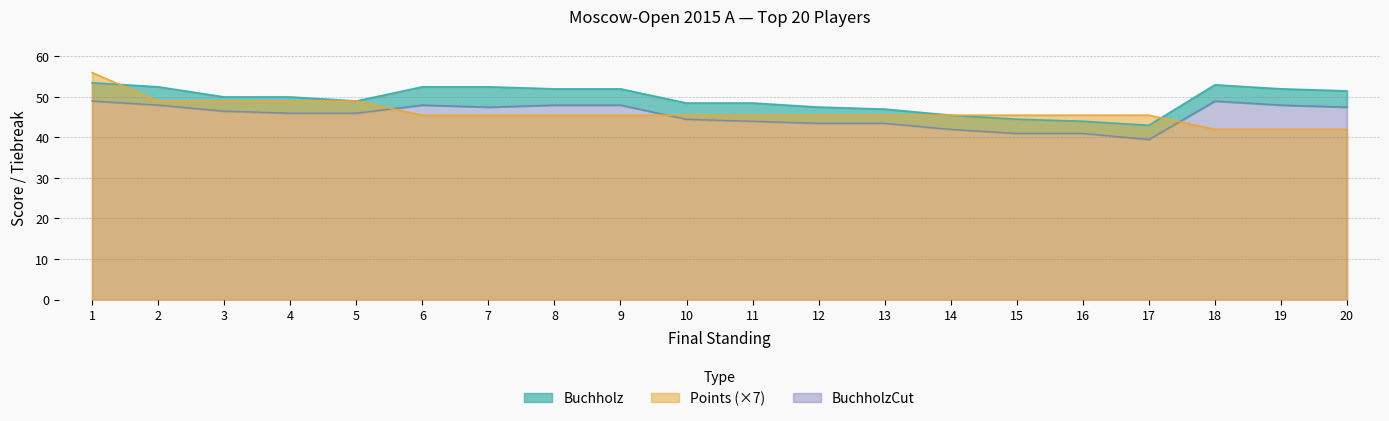

What is the smallest value displayed?

39.5